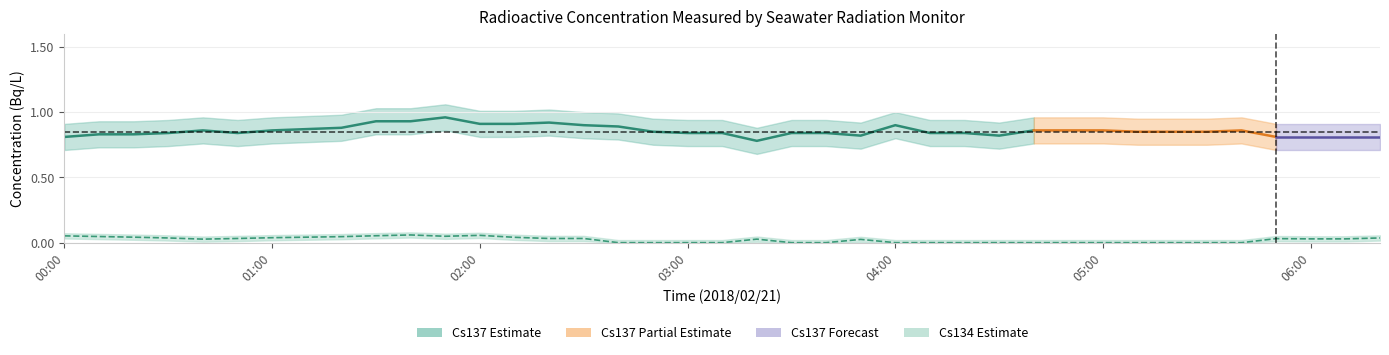

True or false: Cs137_lower has a value of 1.3 at 02:20.

False